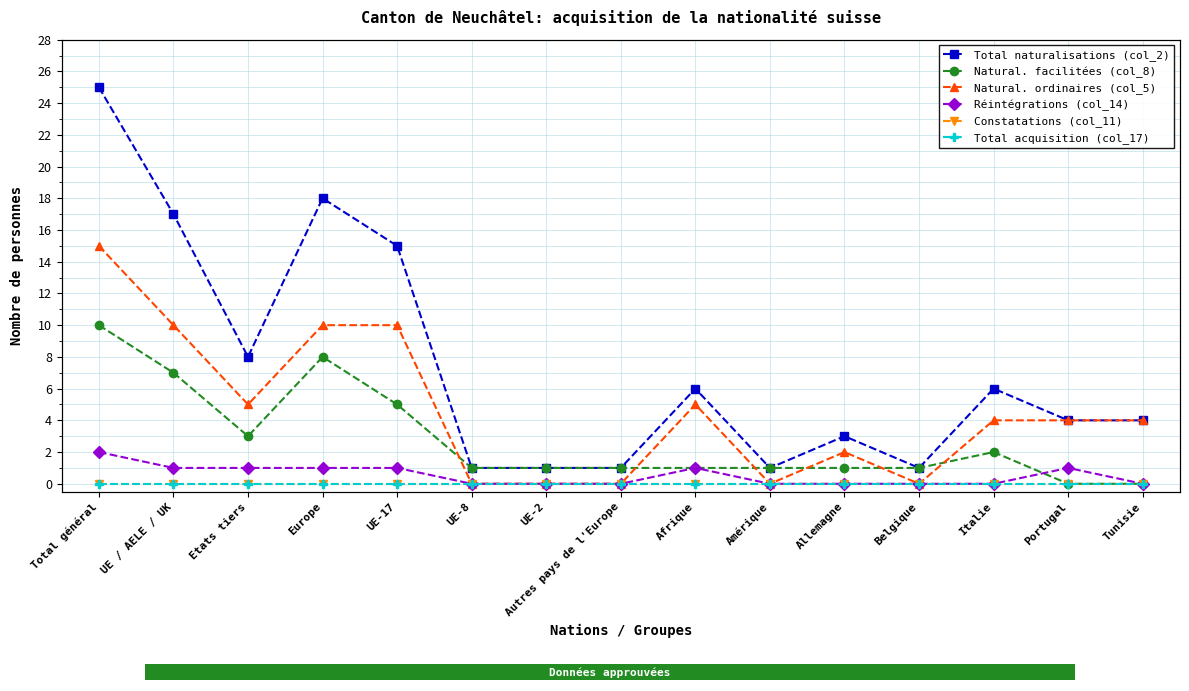

Reading right to left, transcribe all the data shown in this chart.

Total naturalisations (col_2): Tunisie=4	Portugal=4	Italie=6	Belgique=1	Allemagne=3	Amérique=1	Afrique=6	Autres pays de l'Europe=1	UE-2=1	UE-8=1	UE-17=15	Europe=18	Etats tiers=8	UE / AELE / UK=17	Total général=25
Natural. facilitées (col_8): Tunisie=0	Portugal=0	Italie=2	Belgique=1	Allemagne=1	Amérique=1	Afrique=1	Autres pays de l'Europe=1	UE-2=1	UE-8=1	UE-17=5	Europe=8	Etats tiers=3	UE / AELE / UK=7	Total général=10
Natural. ordinaires (col_5): Tunisie=4	Portugal=4	Italie=4	Belgique=0	Allemagne=2	Amérique=0	Afrique=5	Autres pays de l'Europe=0	UE-2=0	UE-8=0	UE-17=10	Europe=10	Etats tiers=5	UE / AELE / UK=10	Total général=15
Réintégrations (col_14): Tunisie=0	Portugal=1	Italie=0	Belgique=0	Allemagne=0	Amérique=0	Afrique=1	Autres pays de l'Europe=0	UE-2=0	UE-8=0	UE-17=1	Europe=1	Etats tiers=1	UE / AELE / UK=1	Total général=2
Constatations (col_11): Tunisie=0	Portugal=0	Italie=0	Belgique=0	Allemagne=0	Amérique=0	Afrique=0	Autres pays de l'Europe=0	UE-2=0	UE-8=0	UE-17=0	Europe=0	Etats tiers=0	UE / AELE / UK=0	Total général=0
Total acquisition (col_17): Tunisie=0	Portugal=0	Italie=0	Belgique=0	Allemagne=0	Amérique=0	Afrique=0	Autres pays de l'Europe=0	UE-2=0	UE-8=0	UE-17=0	Europe=0	Etats tiers=0	UE / AELE / UK=0	Total général=0